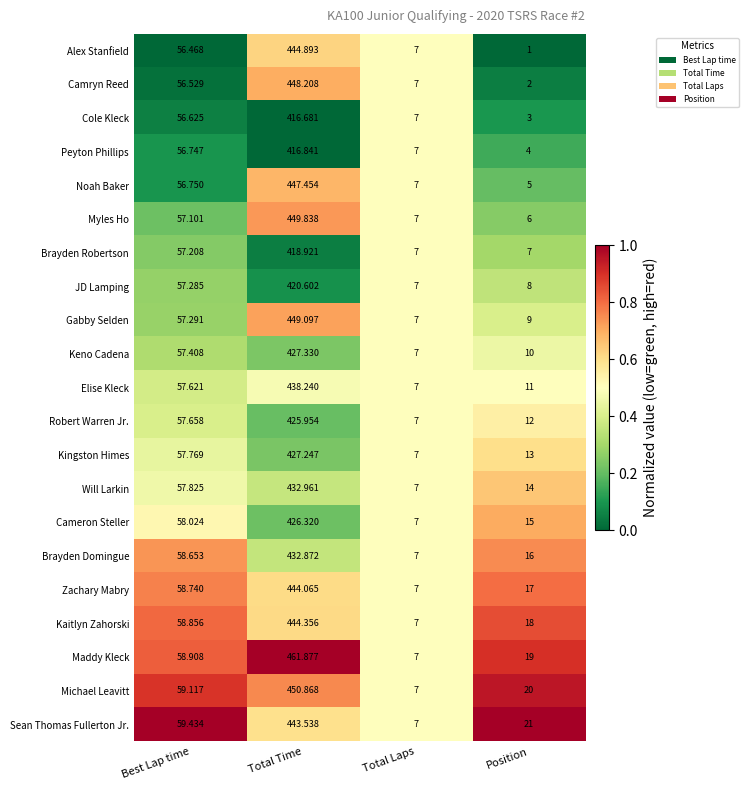

What is the total value across all series at Total Time?

9168.2